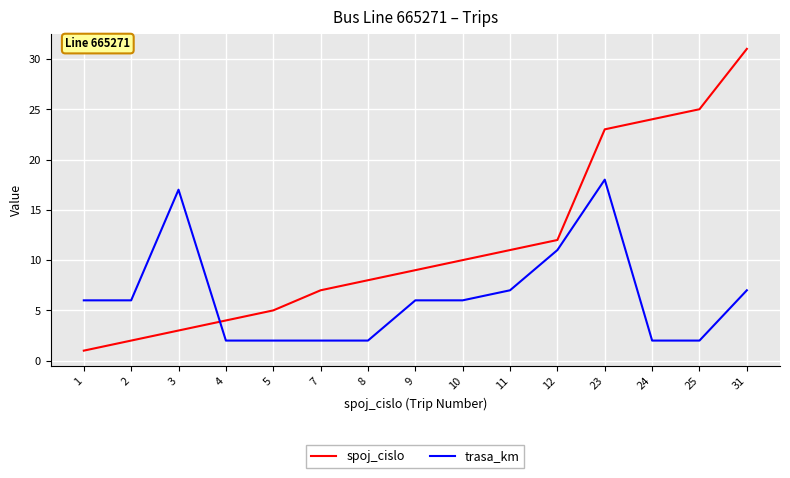

The value of spoj_cislo at 12 is 5. True or false?

False